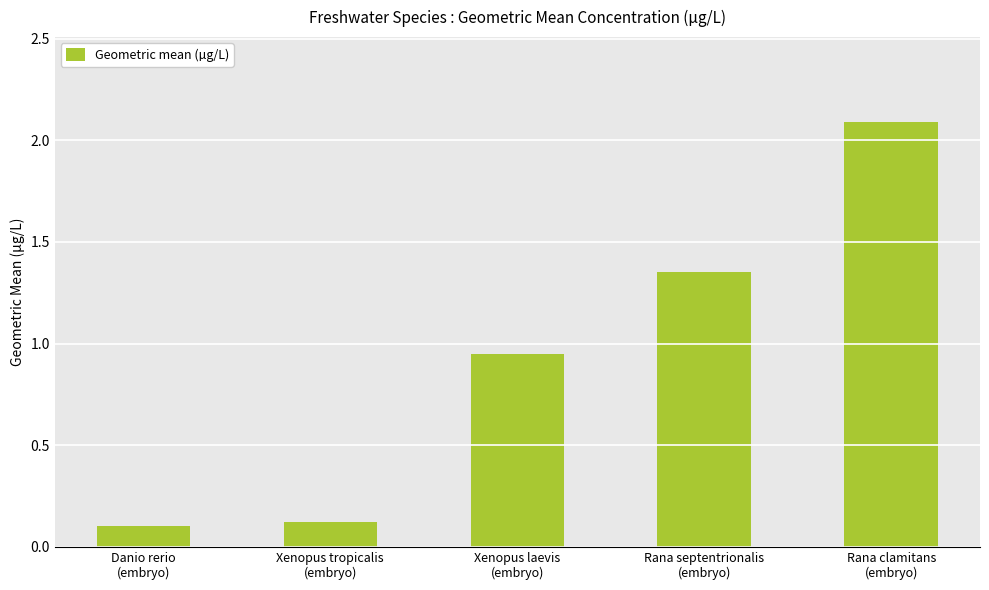

Are the bars grouped side by side (vs. stacked)?

No